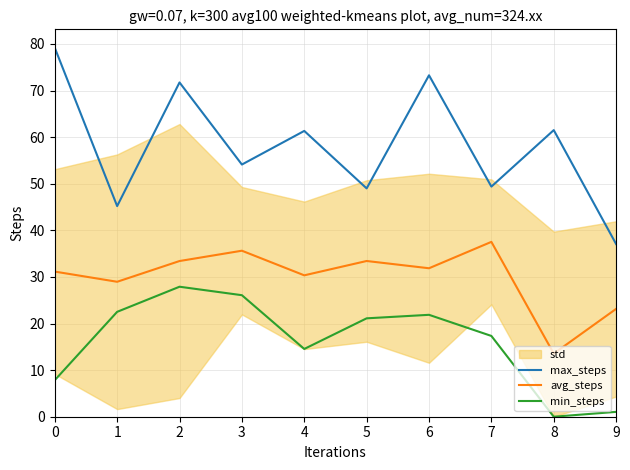

True or false: max_steps and avg_steps intersect in this chart.

False